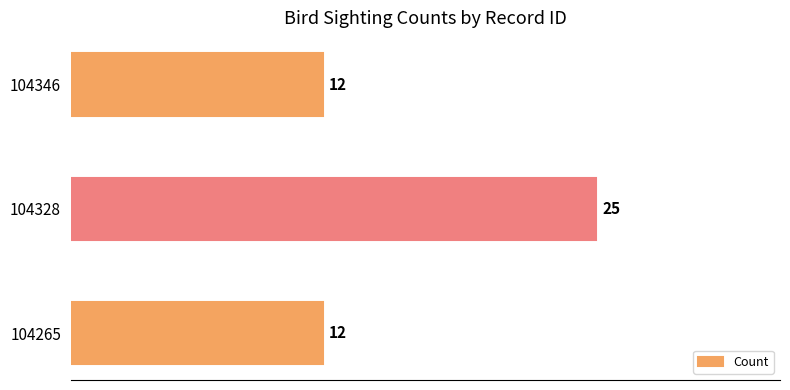

Is it true that the value at 104265 is 19?

False